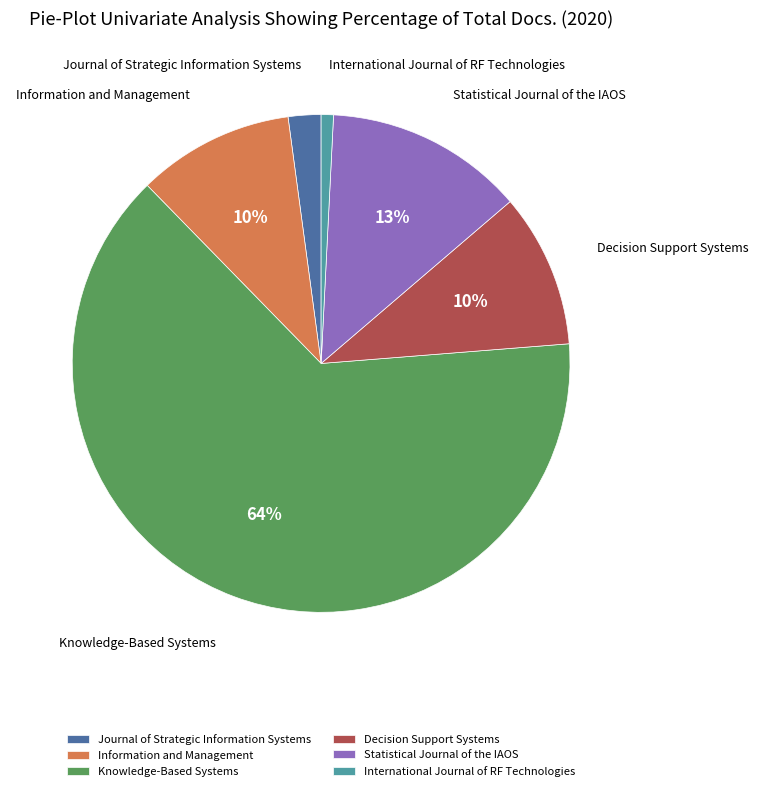

Is there a majority slice in this chart?

Yes